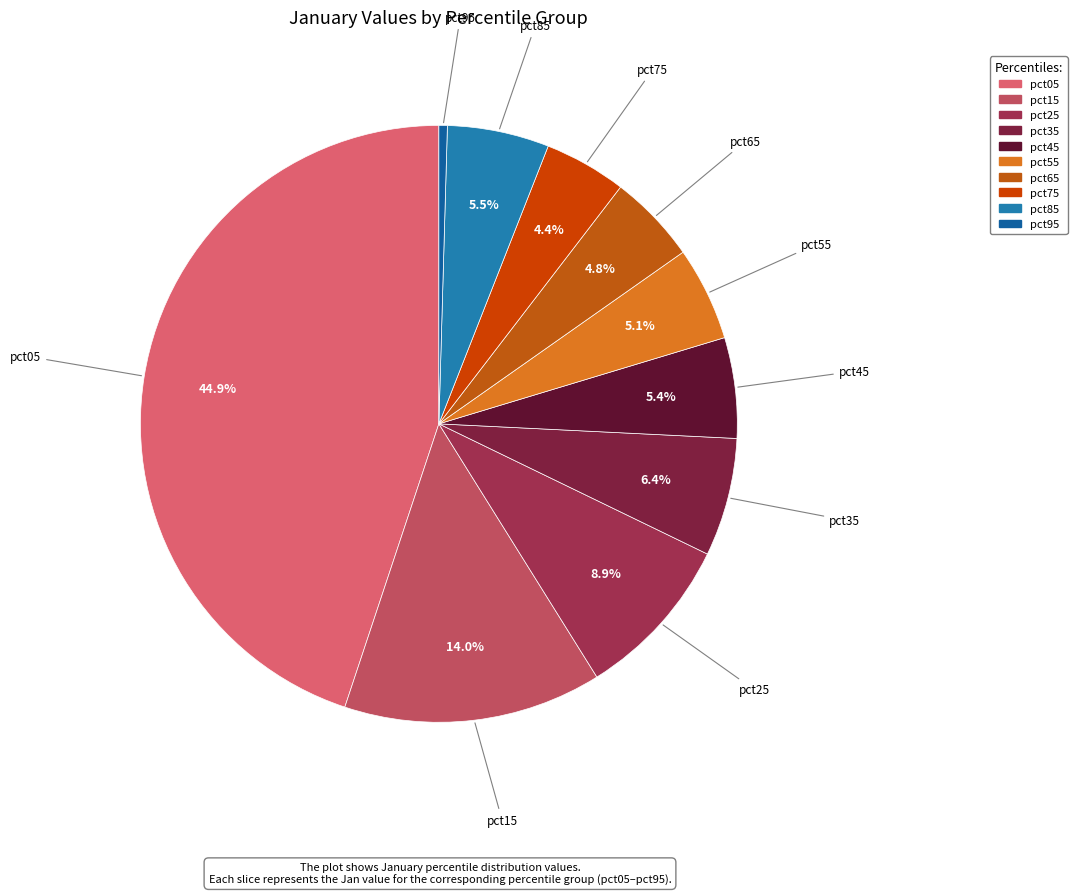

Does pct05 represent more than half of the total?

No